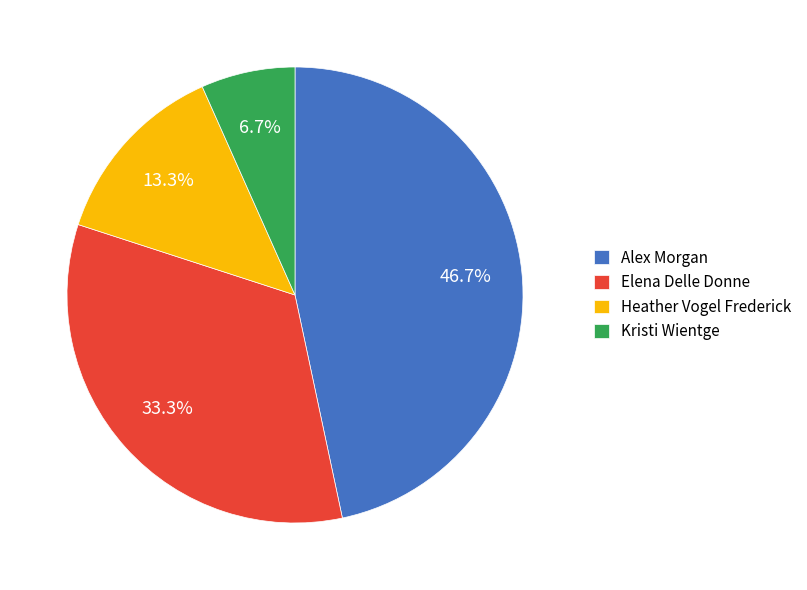

How many slices are in this pie chart?

4